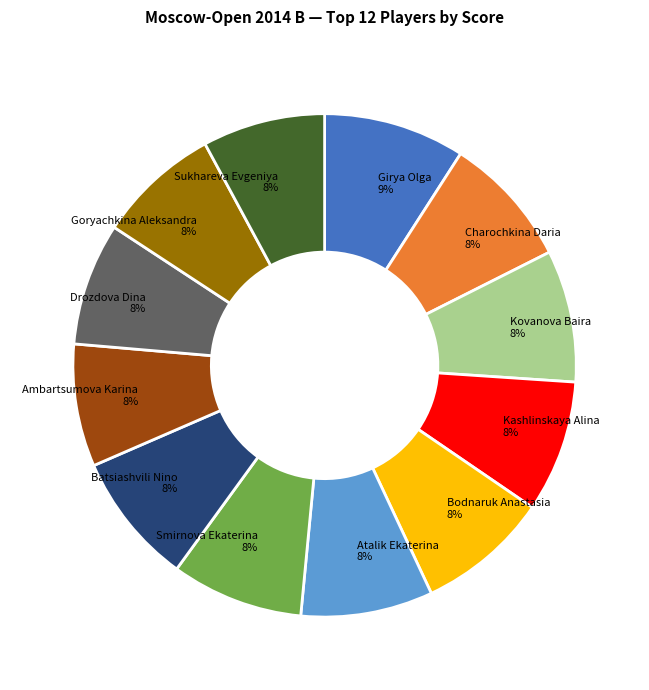

To the nearest percent, what is the average slice percentage?

8%